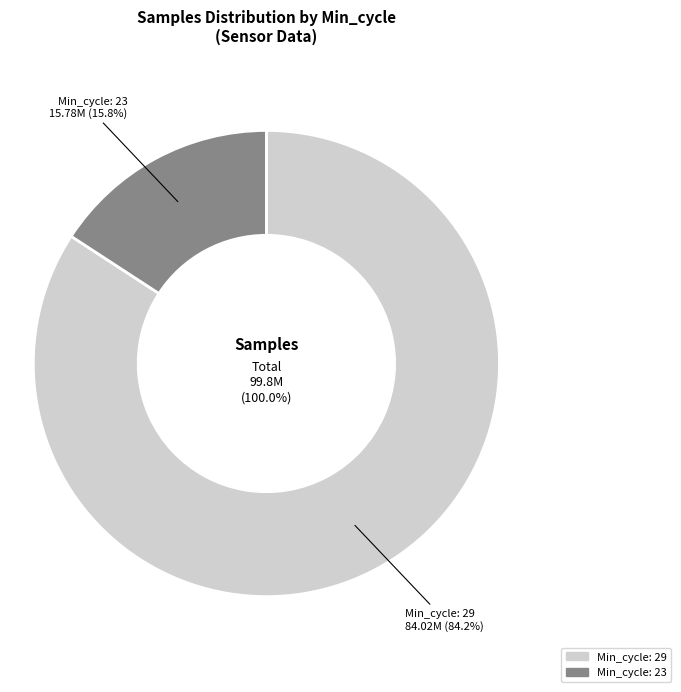

The 23 slice represents 15% of the pie. True or false?

False